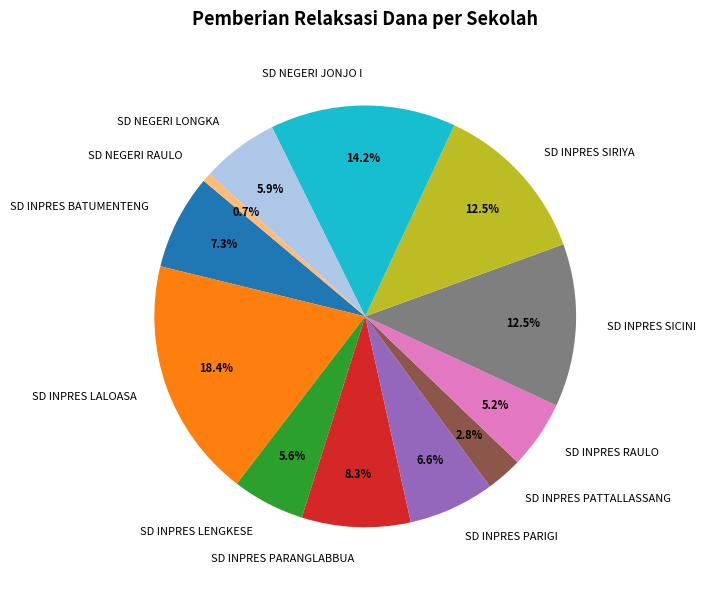

Is there a majority slice in this chart?

No